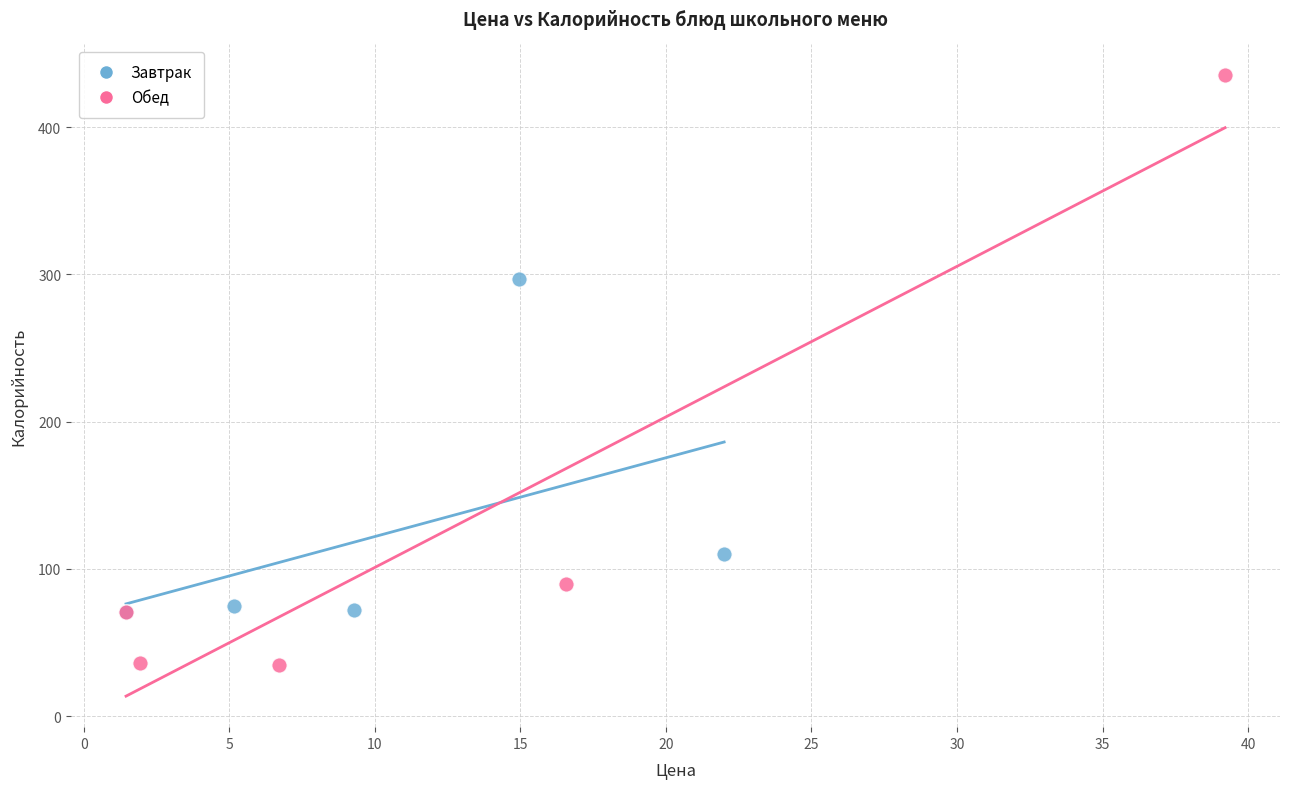

What are all the series names shown in the legend?

Завтрак, Обед